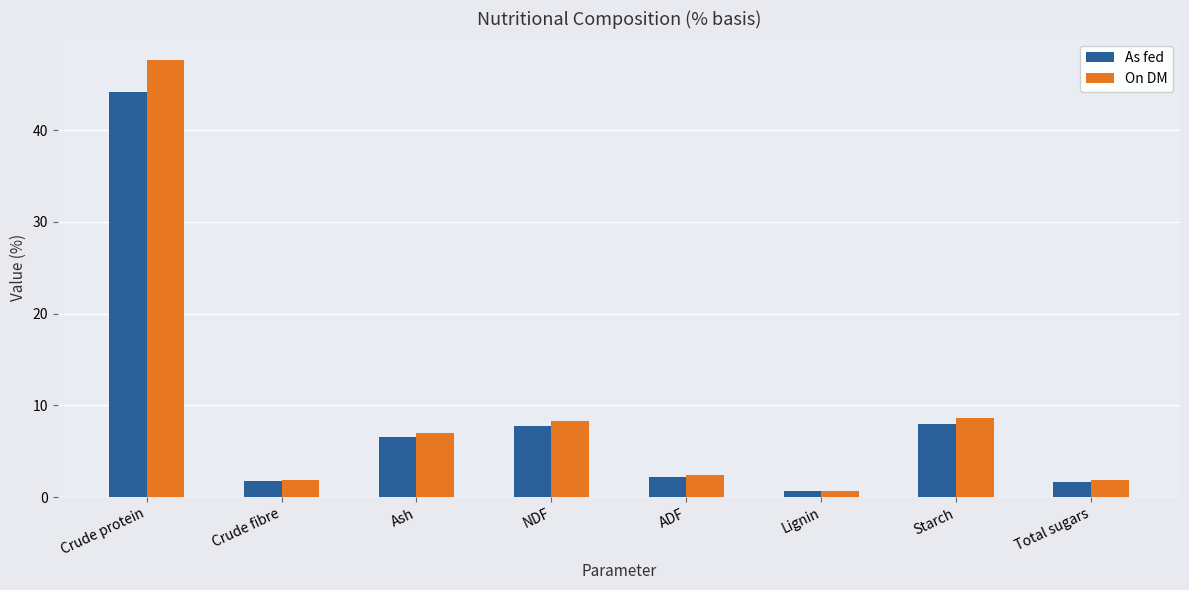

What is the label of the 1st bar from the right?

Total sugars